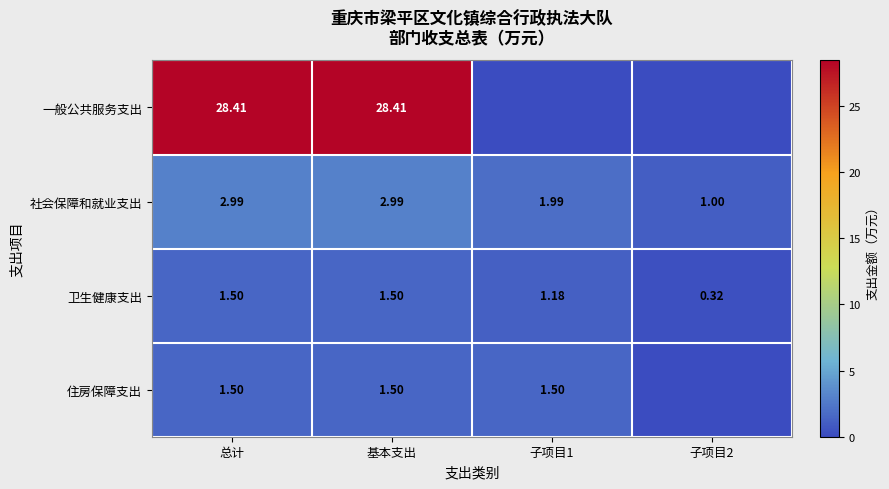

Where does the 社会保障和就业支出 series first go above 2?

总计